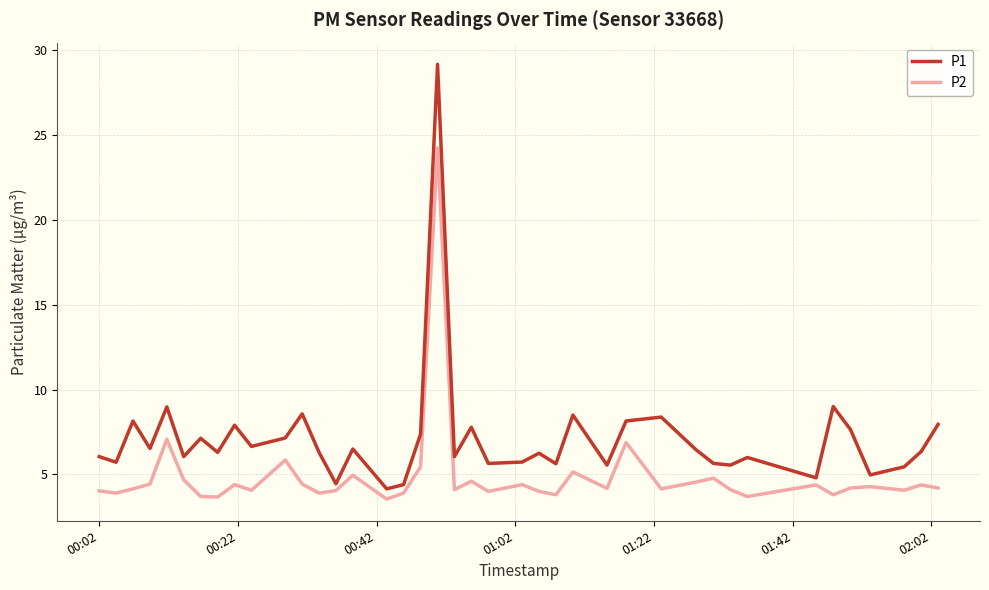

Rank the series by their maximum value, from highest to lowest.

P1, P2